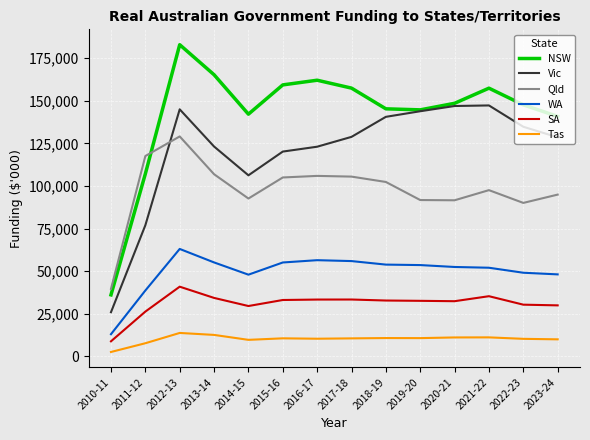

How many values in the NSW series are below 148508?

7